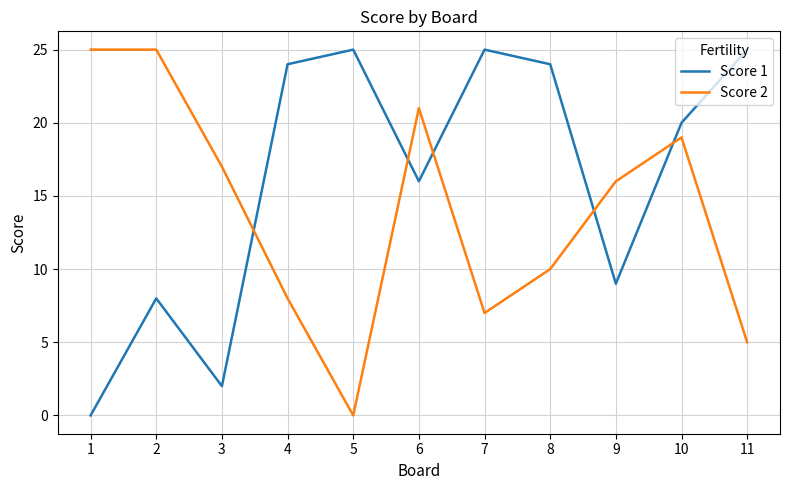

Rank the series at 1 from highest to lowest value.

Score 2, Score 1